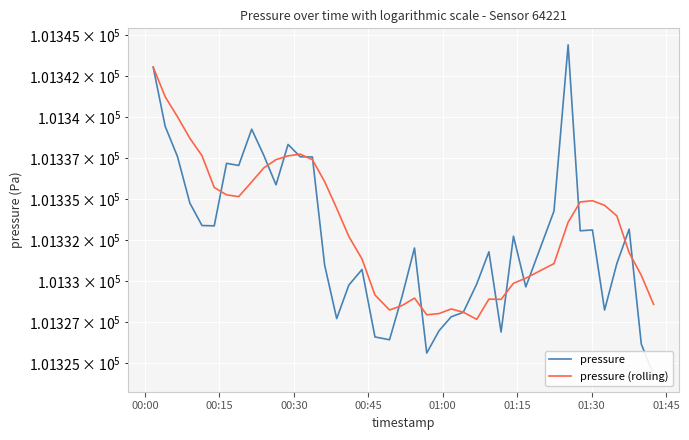

At which category is the sum across all series the highest?

00:00